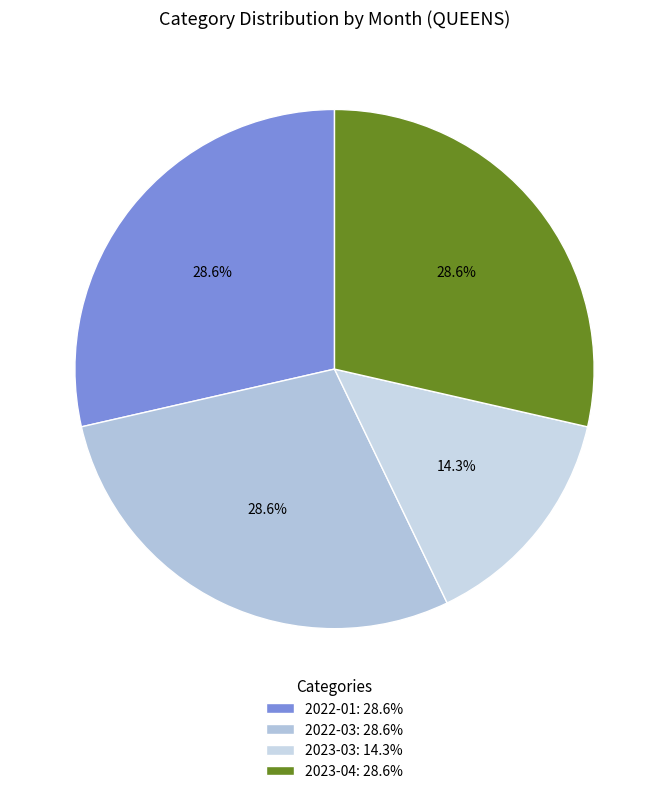

Count the number of slices in the pie.

4